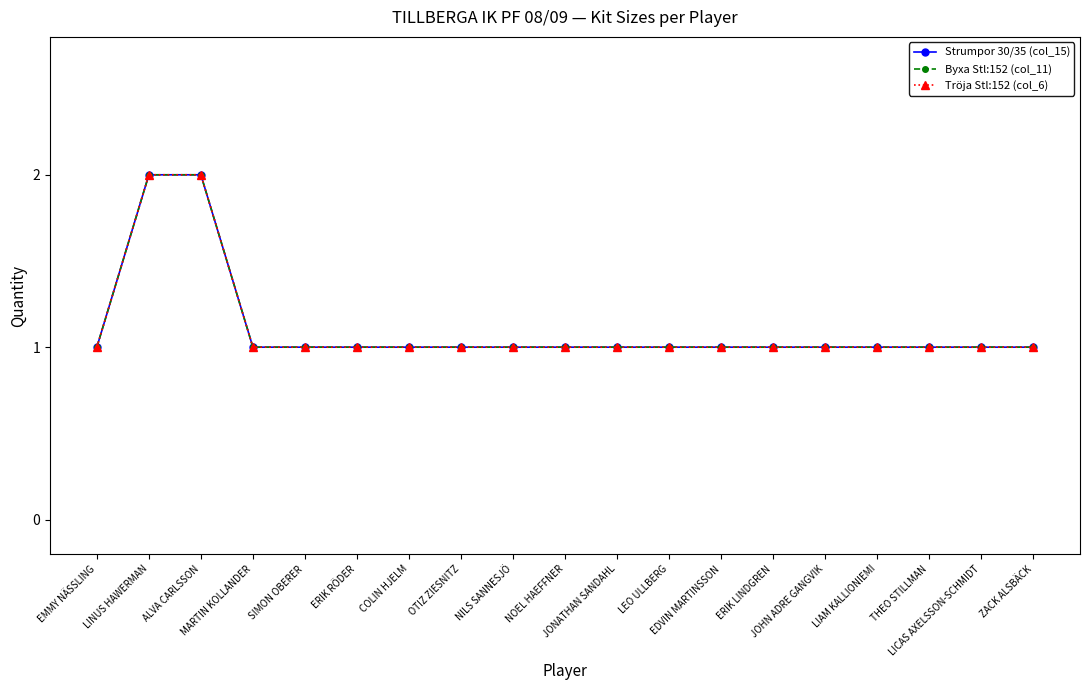

Between EMMY NÄSSLING and NOEL HAEFFNER, which series saw the biggest shift?

Strumpor 30/35 (col_15)